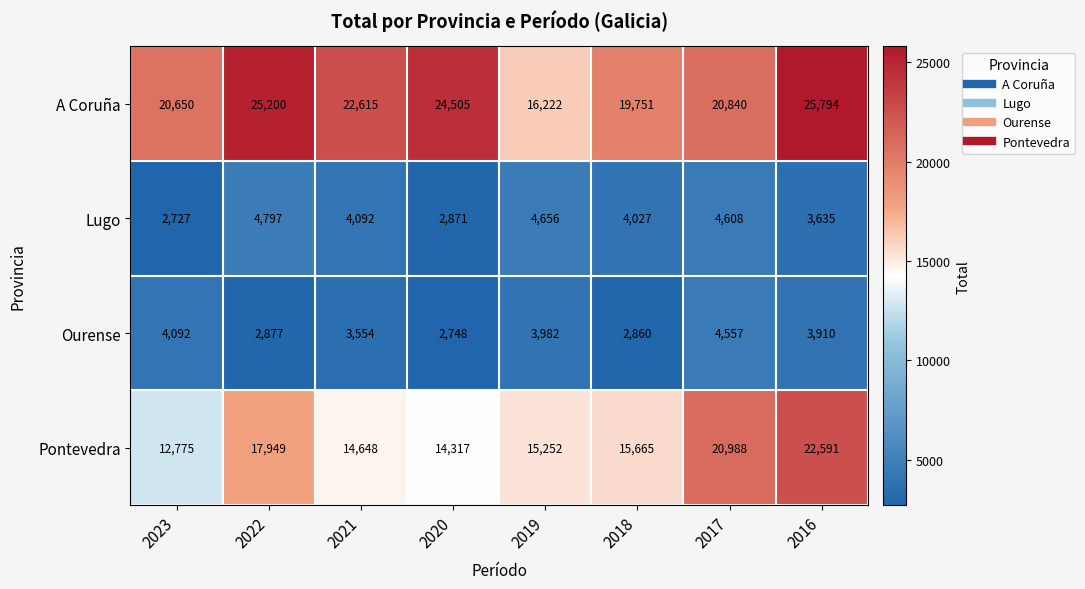

Rank the series at 2017 from highest to lowest value.

Pontevedra, A Coruña, Lugo, Ourense